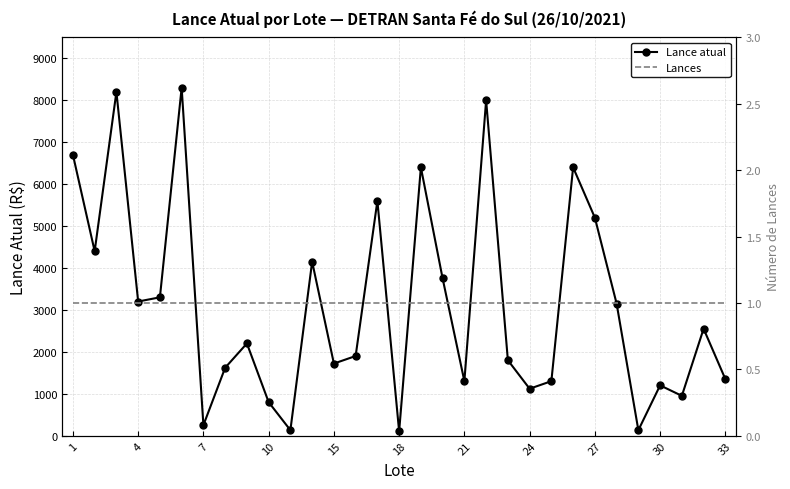

In Lance atual, how many points are higher than both neighbors (excluding endpoints)?

10